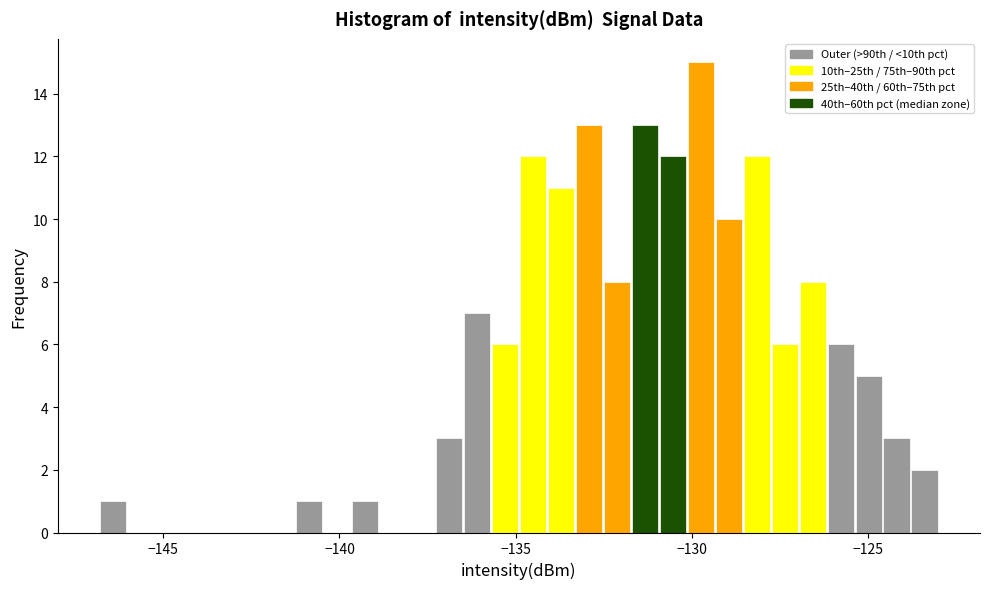

Read against the x-axis, roughly where is the centre of the tallest bar?

-129.5